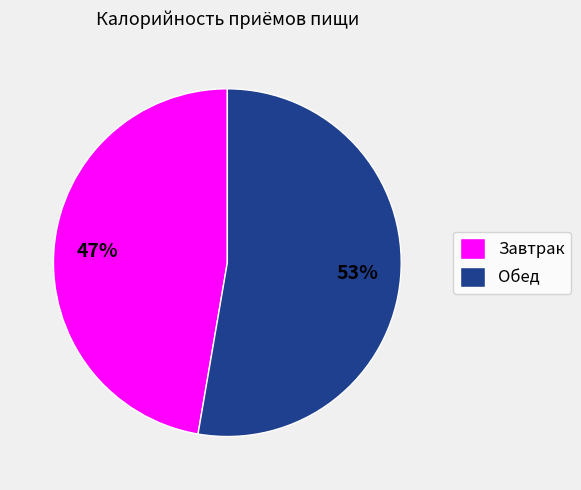

What is the ratio of the value at Обед to the value at Завтрак?

1.1